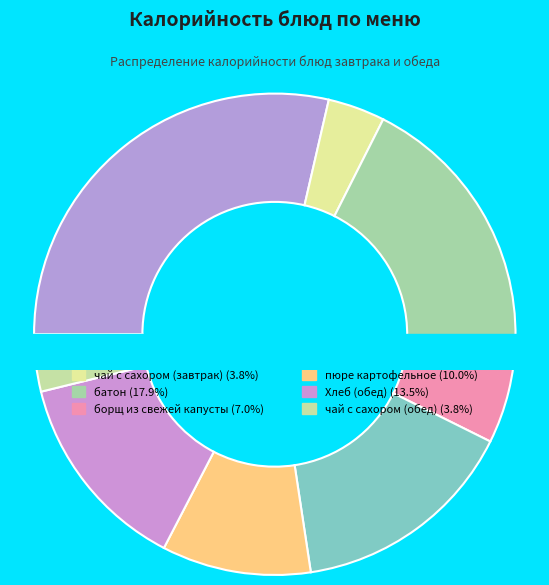

Do пюре картофельное and Хлеб (обед) together represent more than half of the pie?

No